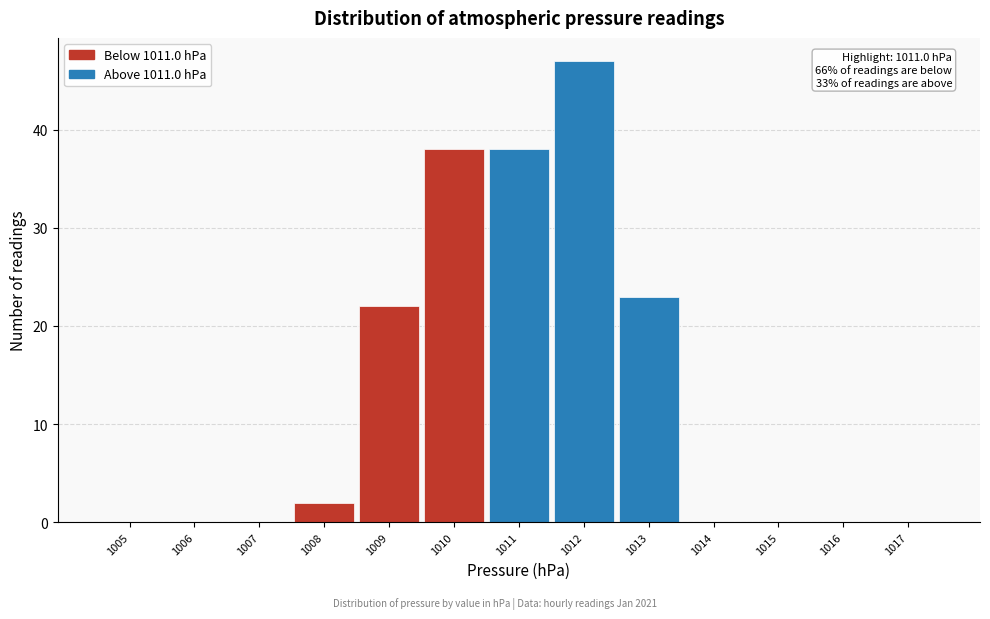

Reading left to right, extract all data points from this chart.

1005=0	1006=0	1007=0	1008=2	1009=22	1010=38	1011=38	1012=47	1013=23	1014=0	1015=0	1016=0	1017=0